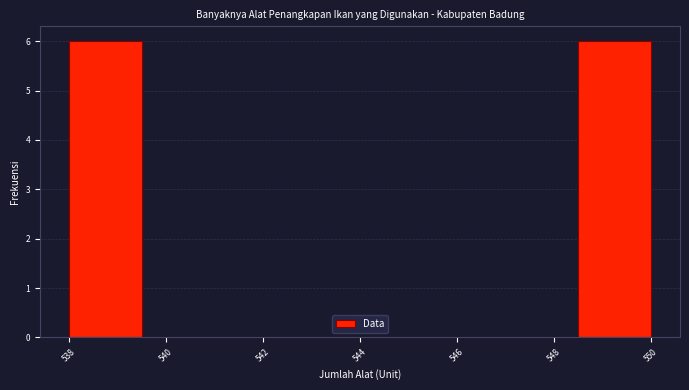

Reading left to right, transcribe this chart: for each bar, give the range it covers on the x-axis and its height. Neither the bar edges nor the heights are printed on the chart, so give them approximately, as read against the axes.

538.0 to 539.5: 6
539.5 to 541.0: 0
541.0 to 542.5: 0
542.5 to 544.0: 0
544.0 to 545.5: 0
545.5 to 547.0: 0
547.0 to 548.5: 0
548.5 to 550.0: 6